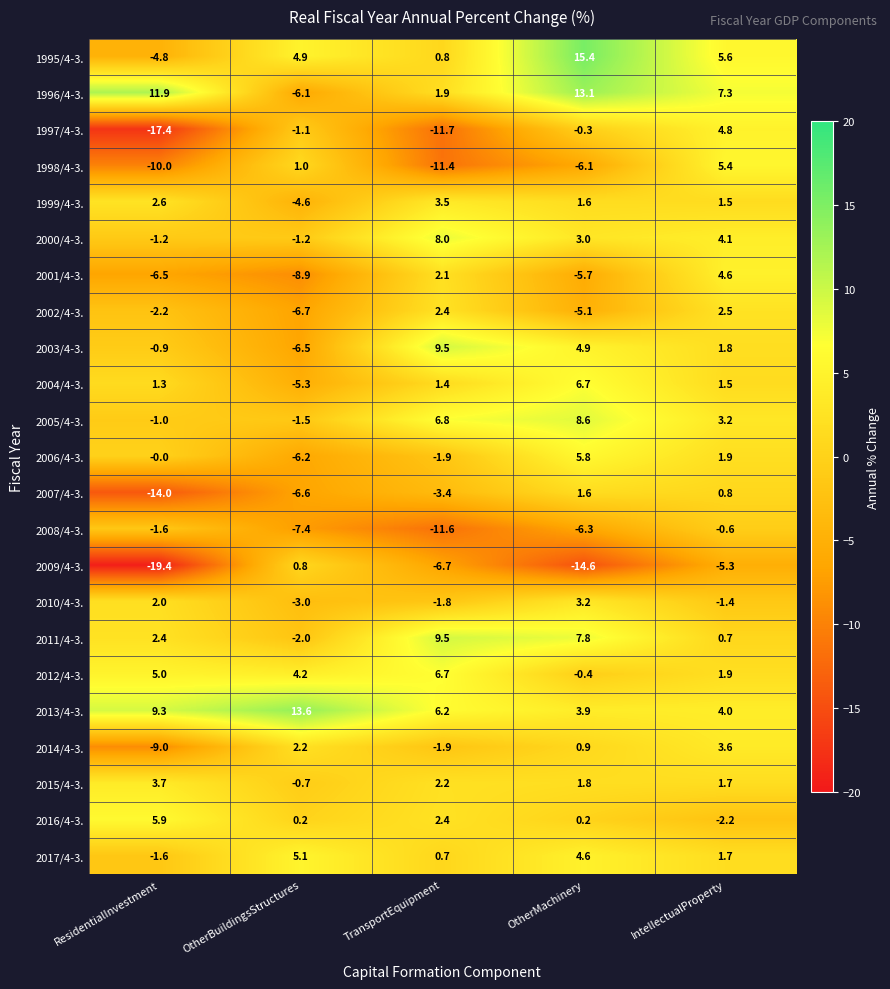

Where does the 1999/4-3. series first go above 1?

ResidentialInvestment